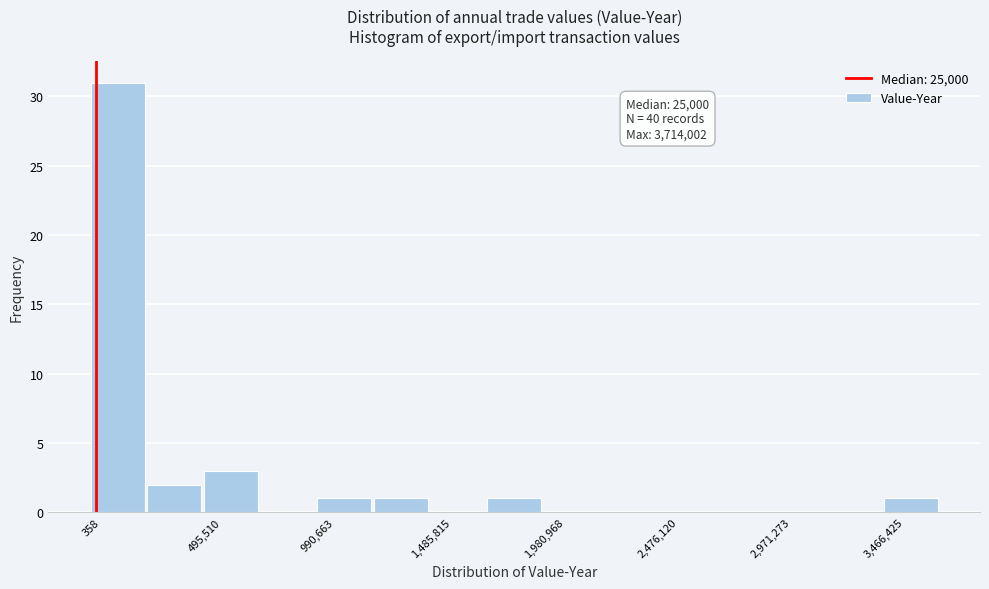

Over which range of the x-axis is the bar tallest?

0 to 250000